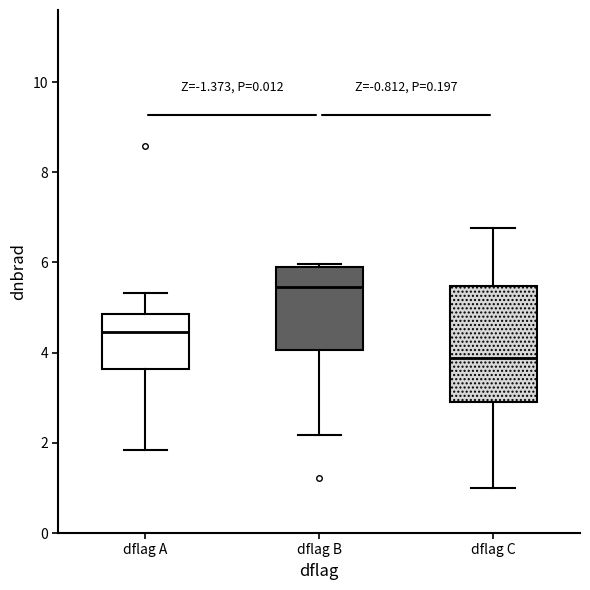

Reading left to right, transcribe this box plot: for each box, give where its median line is, the range the box spans, and where its two whiskers end, as read against the y-axis. The values are not printed on the chart, so give them approximately, as read against the axis.

dflag A: median 4.4, box 3.6 to 4.8, whiskers 1.8 to 5.4
dflag B: median 5.4, box 4.0 to 5.8, whiskers 2.2 to 6.0
dflag C: median 3.8, box 3.0 to 5.4, whiskers 1.0 to 6.8